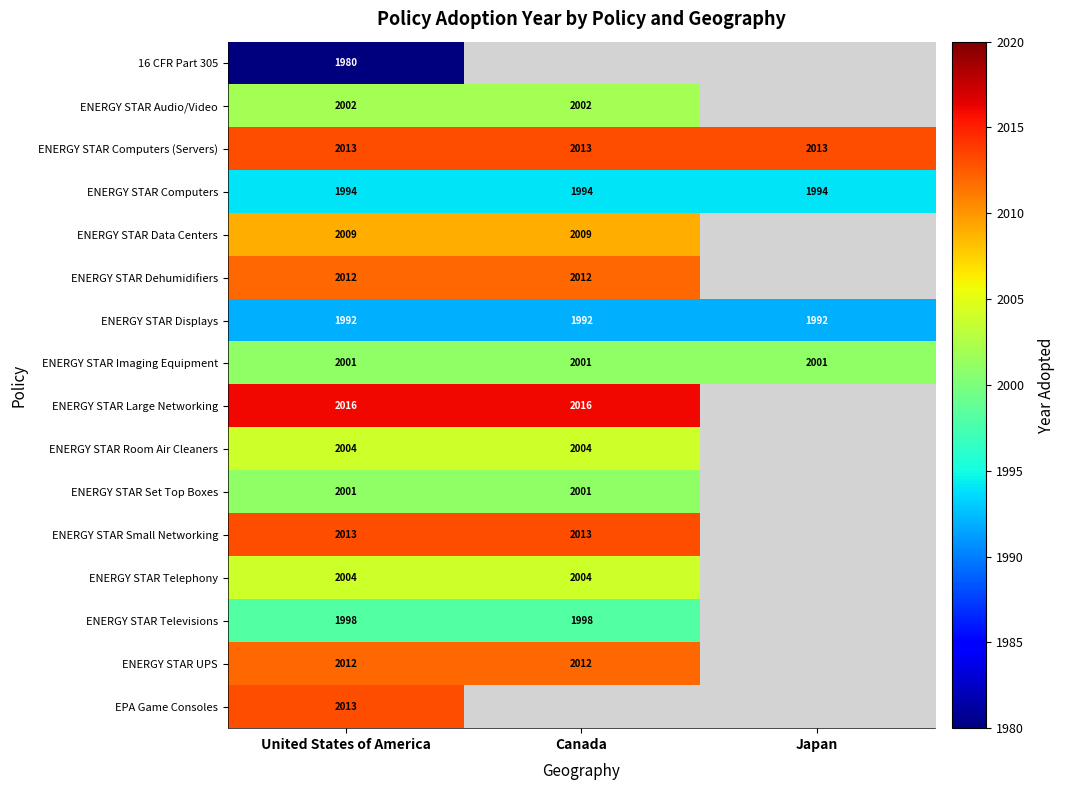

The ENERGY STAR UPS series shows 2864.5 at United States of America. True or false?

False